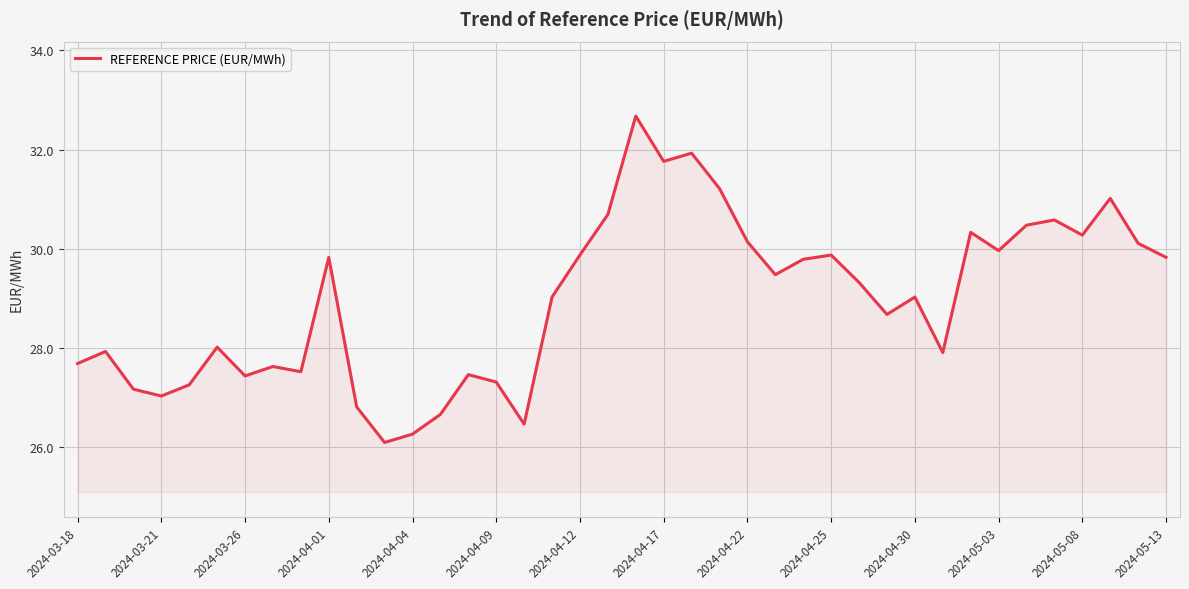

What is the maximum value shown in the chart?

32.7